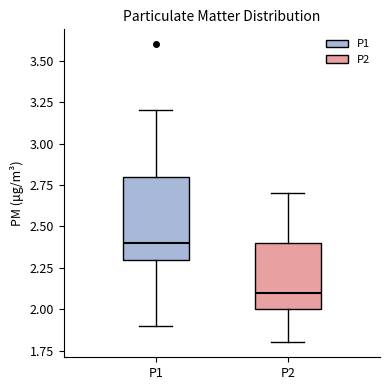

Reading left to right, read every box against the y-axis: the position of its median line, the range the box covers, and the ends of its whiskers. The values are not printed on the chart, so give them approximately, as read against the axis.

P1: median 2.4, box 2.3 to 2.8, whiskers 1.9 to 3.2
P2: median 2.1, box 2.0 to 2.4, whiskers 1.8 to 2.7